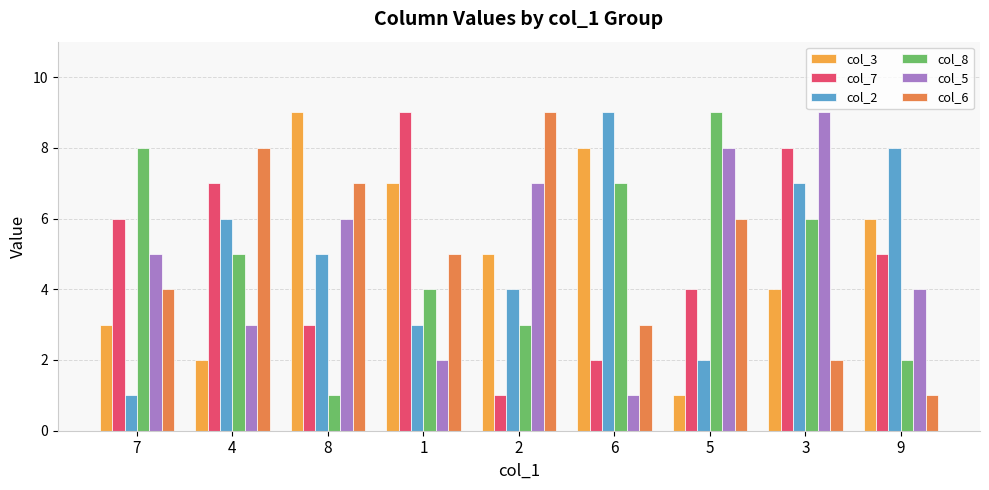

Reading left to right, transcribe all the data shown in this chart.

col_3: 7=3	4=2	8=9	1=7	2=5	6=8	5=1	3=4	9=6
col_7: 7=6	4=7	8=3	1=9	2=1	6=2	5=4	3=8	9=5
col_2: 7=1	4=6	8=5	1=3	2=4	6=9	5=2	3=7	9=8
col_8: 7=8	4=5	8=1	1=4	2=3	6=7	5=9	3=6	9=2
col_5: 7=5	4=3	8=6	1=2	2=7	6=1	5=8	3=9	9=4
col_6: 7=4	4=8	8=7	1=5	2=9	6=3	5=6	3=2	9=1